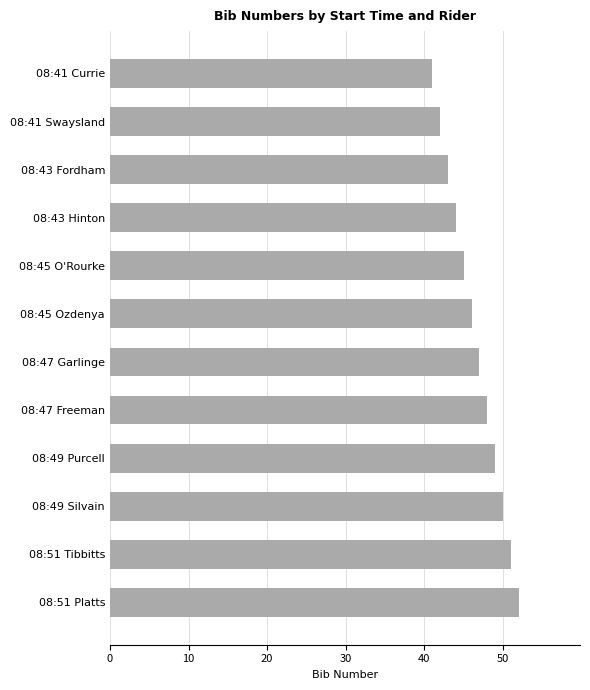

What is the difference between the maximum and minimum values?

11